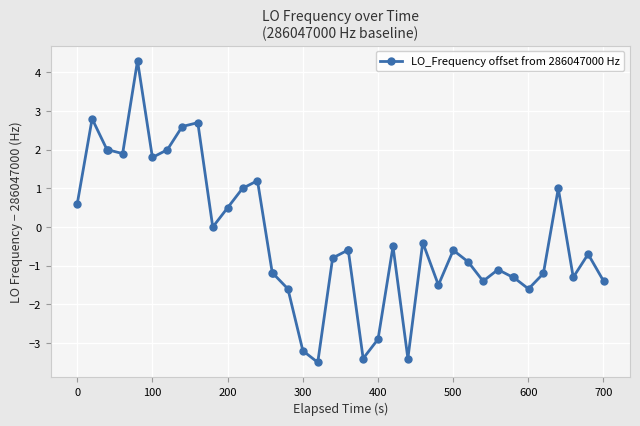

What is the value of the 17th point from the left?

-1.6